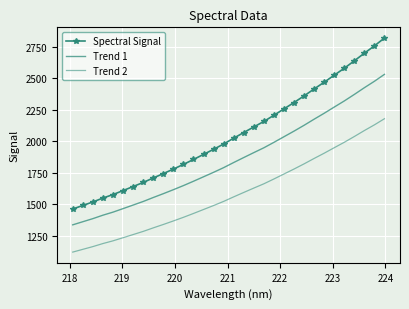

True or false: Trend 2 and Trend 1 cross at least once.

False